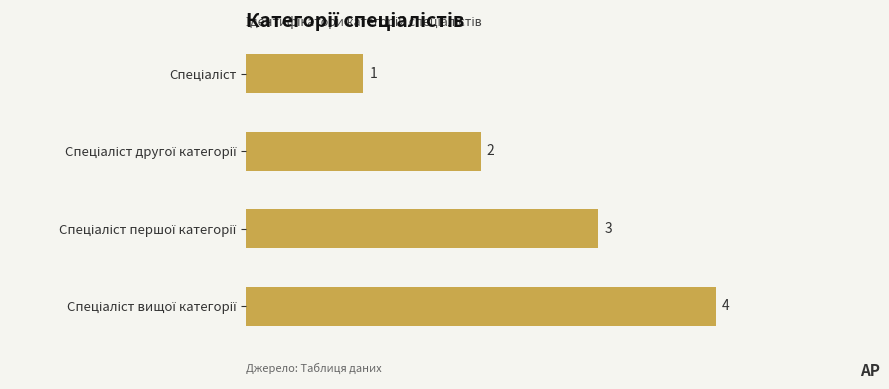

What is the maximum value shown in the chart?

4